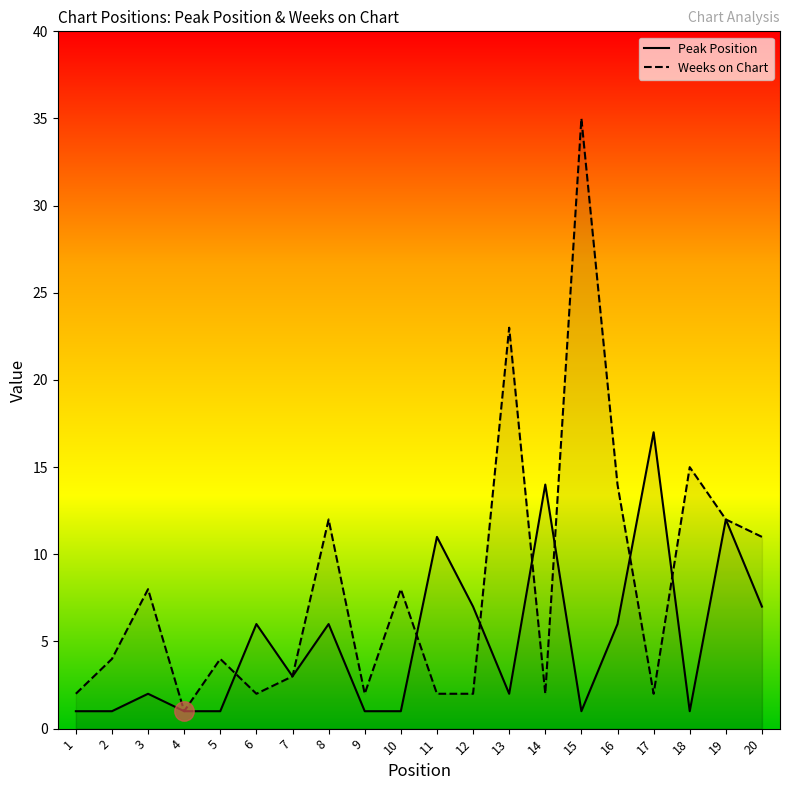

What is the smallest value displayed?

1